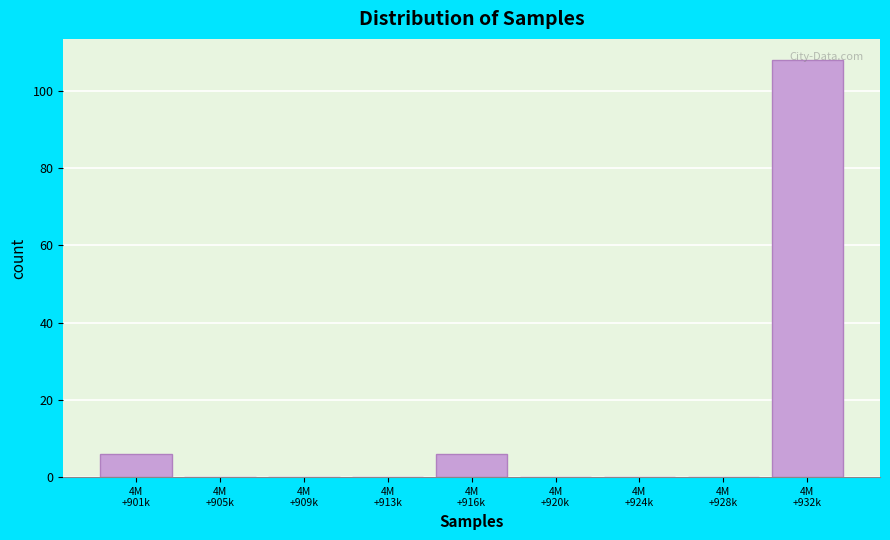

What is the maximum value shown in the chart?

108